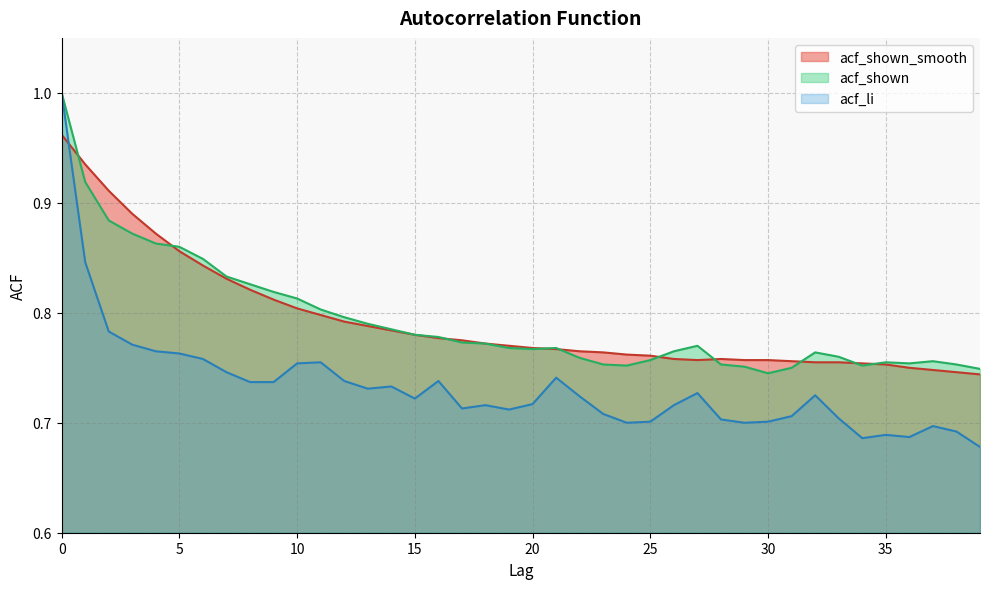

Is it true that acf_shown equals 0.8 at 17?

True